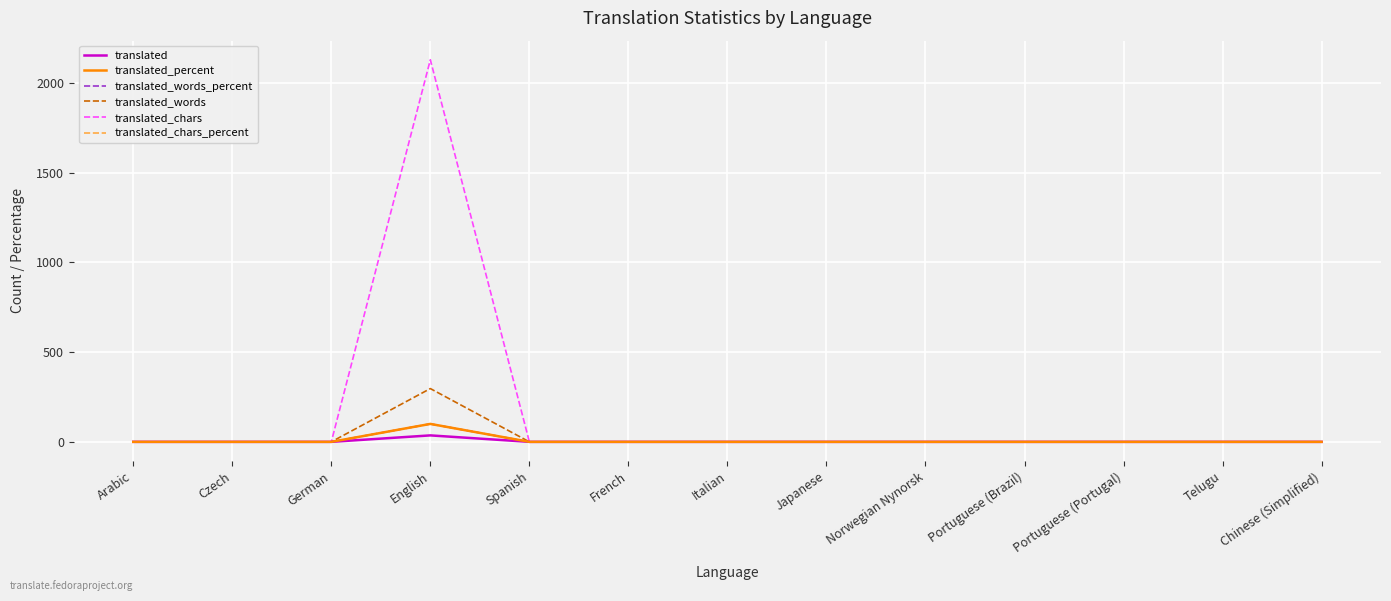

Does the chart have visible grid lines?

Yes